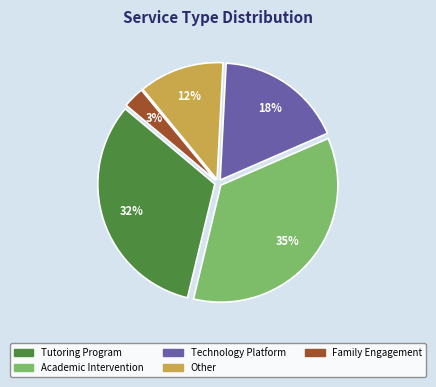

Does any single category account for the majority?

No